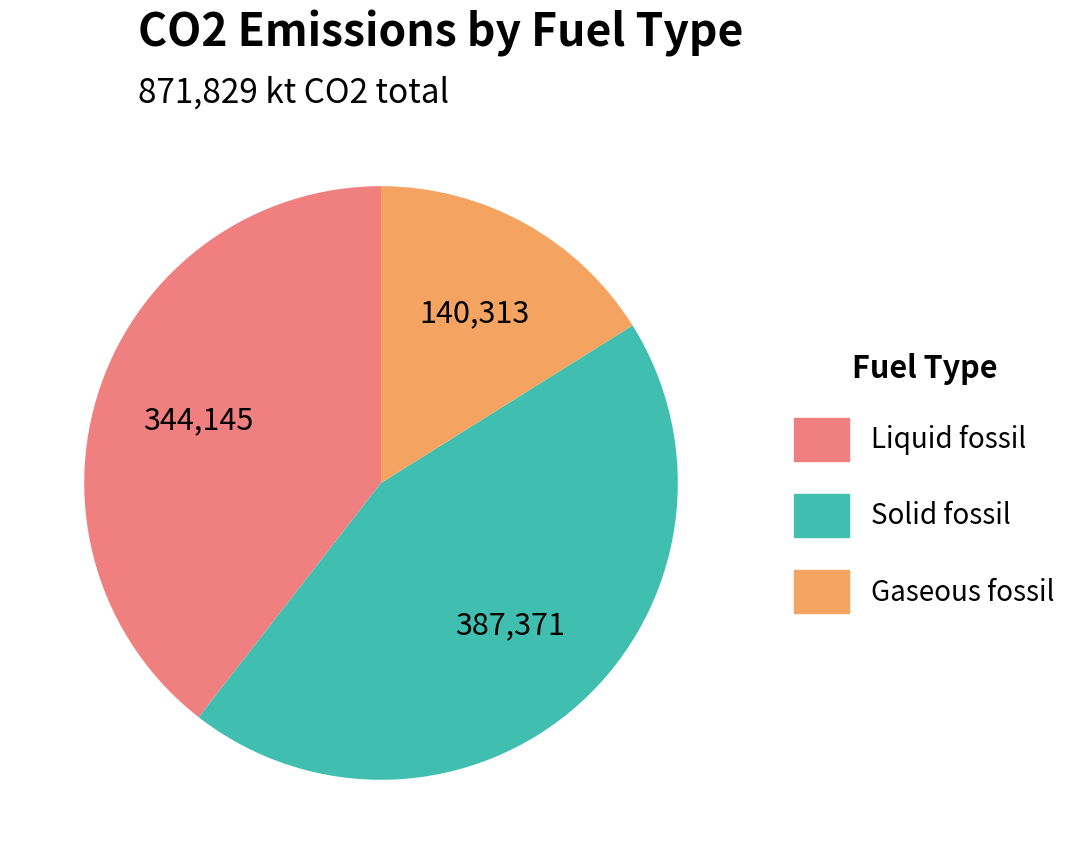

Which slice is the largest?

Solid fossil